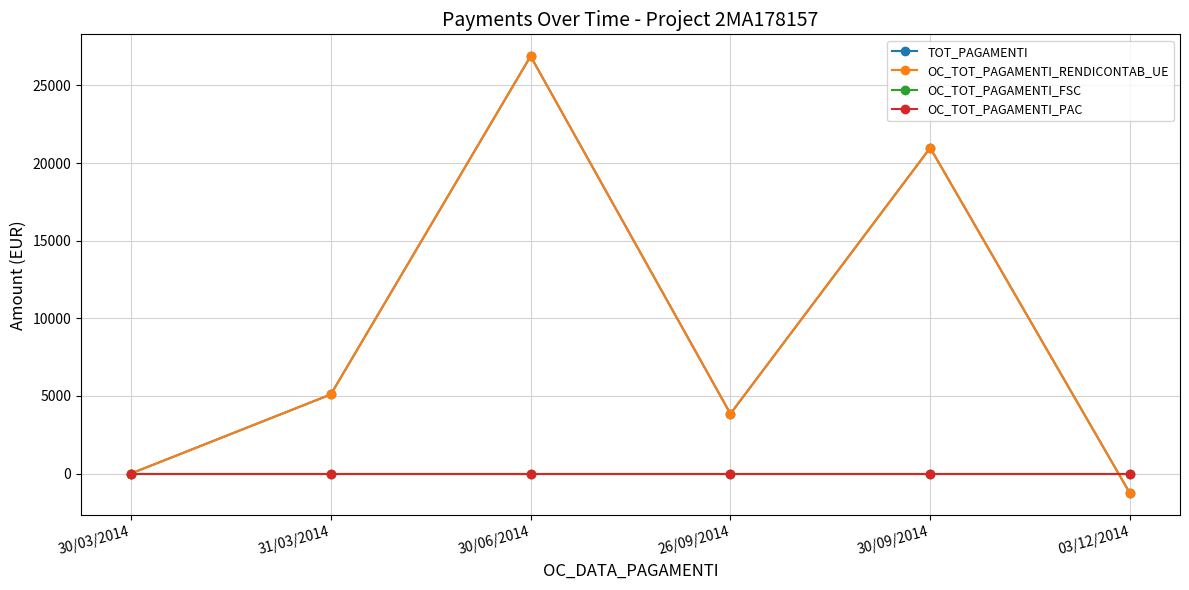

What is the difference between the maximum and minimum values in the TOT_PAGAMENTI series?

28165.3